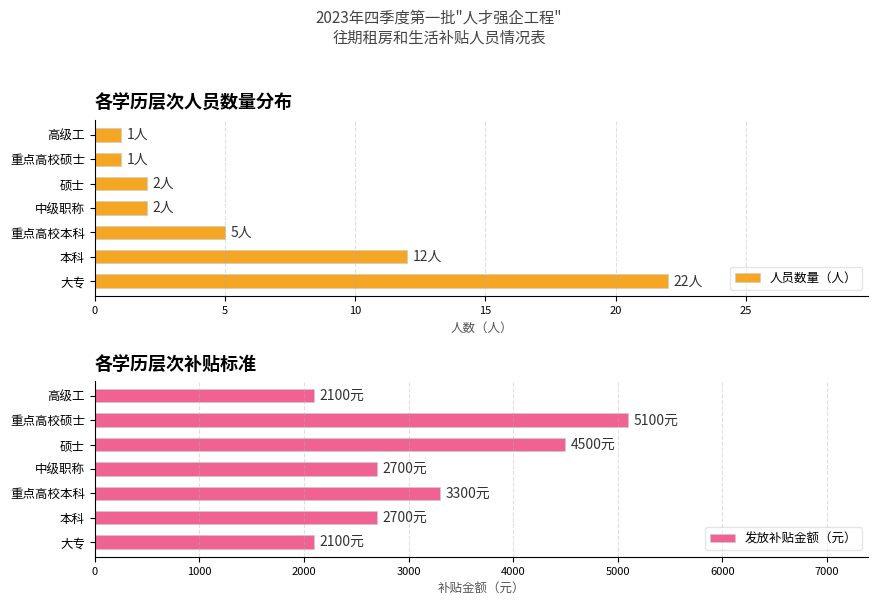

What is the difference between the maximum and minimum values in the 发放补贴金额（元） series?

3000